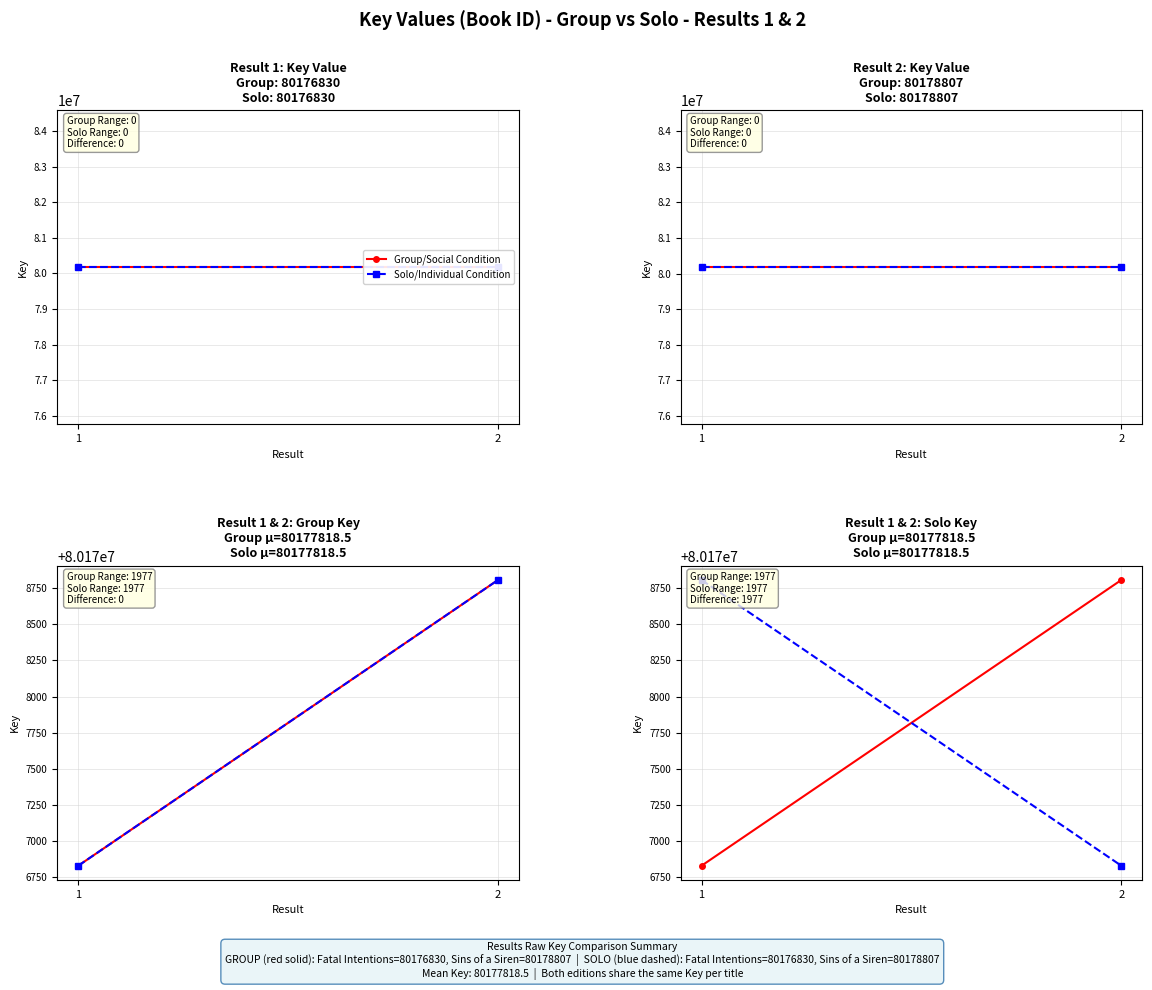

Rank the series by their maximum value, from highest to lowest.

Group/Social Condition, Solo/Individual Condition